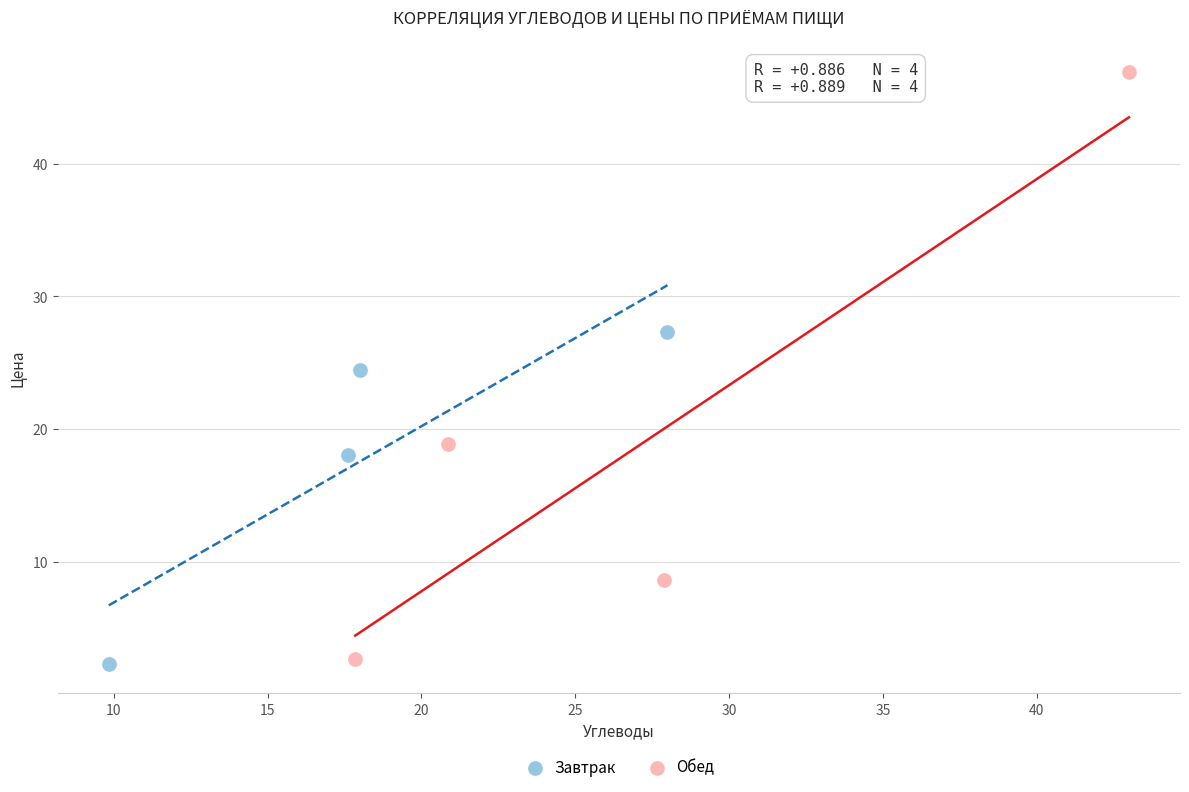

What are all the series names shown in the legend?

Завтрак, Обед